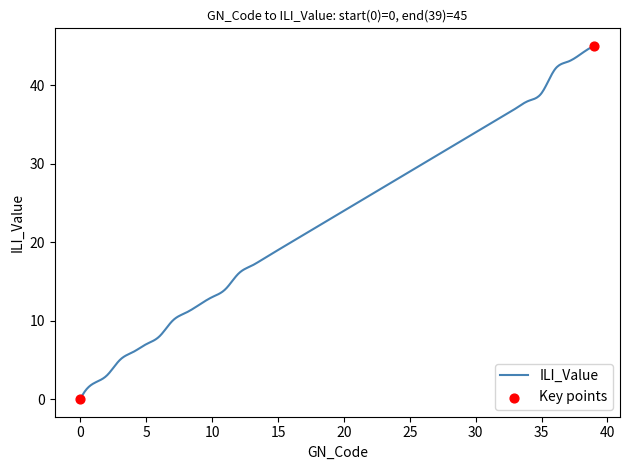

What is the maximum value shown in the chart?

45.0